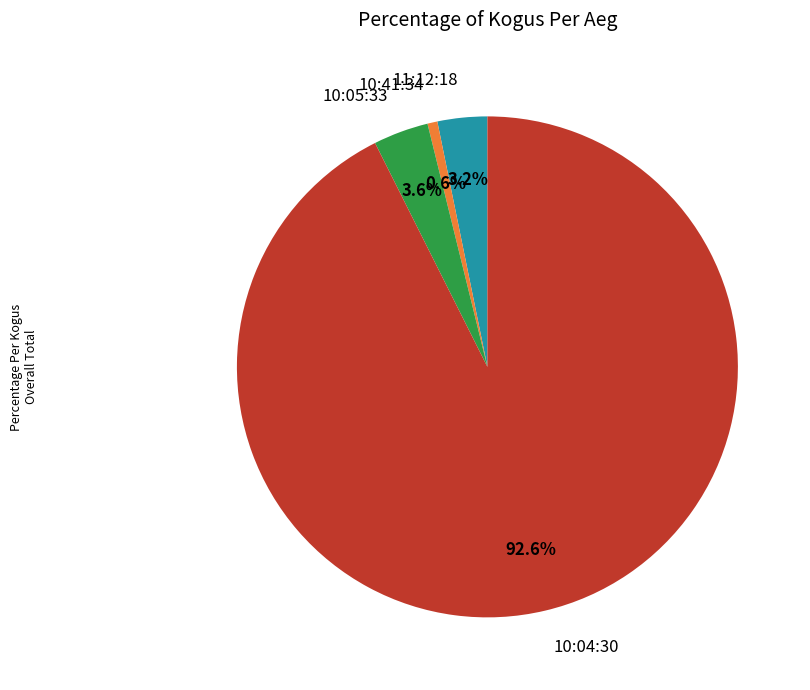

Is it true that 10:41:34 is 6% of the pie?

False